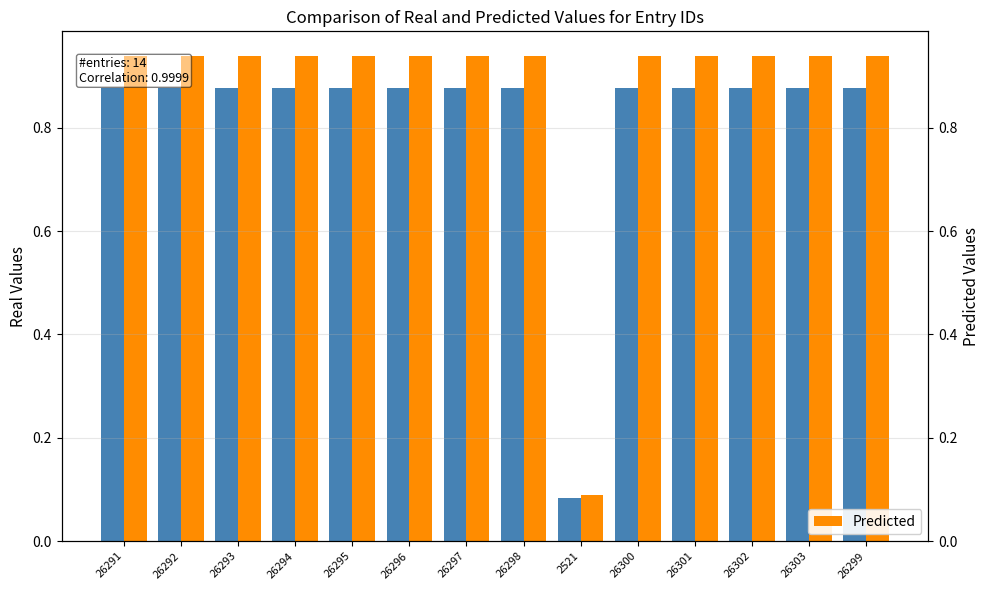

How many bars are there in total?

28